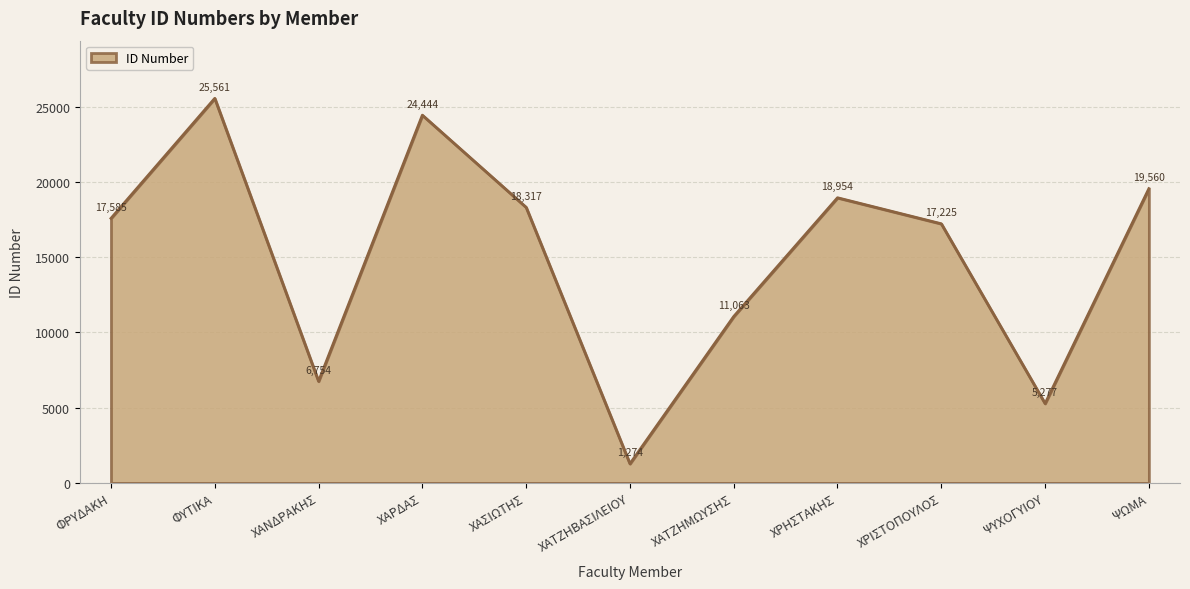

What value does the data have at ΦΡΥΔΑΚΗ, to the nearest 100?

17600